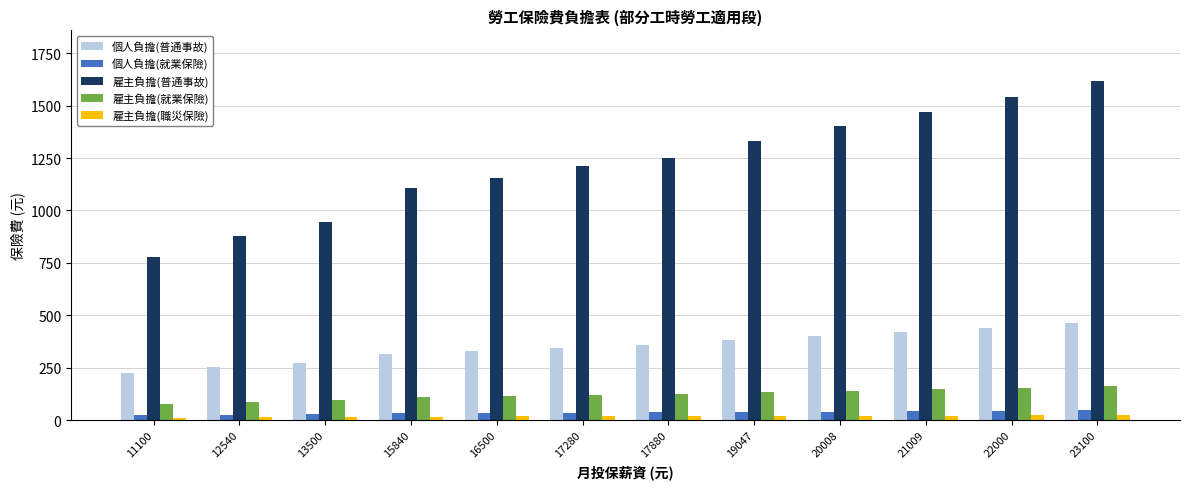

The value of 雇主負擔(職災保險) at 11100 is 11. True or false?

True